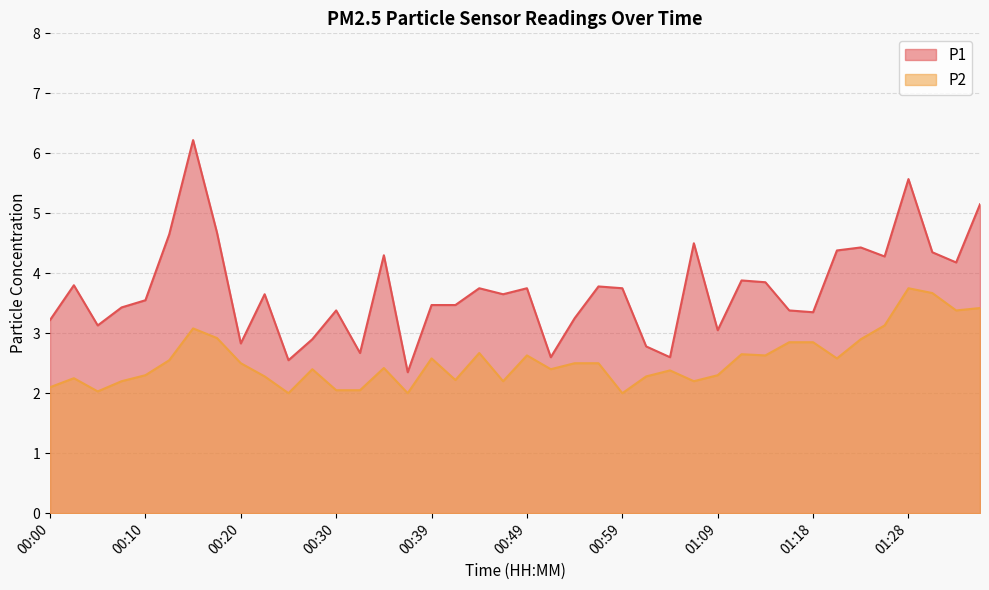

At which label is P1 closest to 4?

01:11